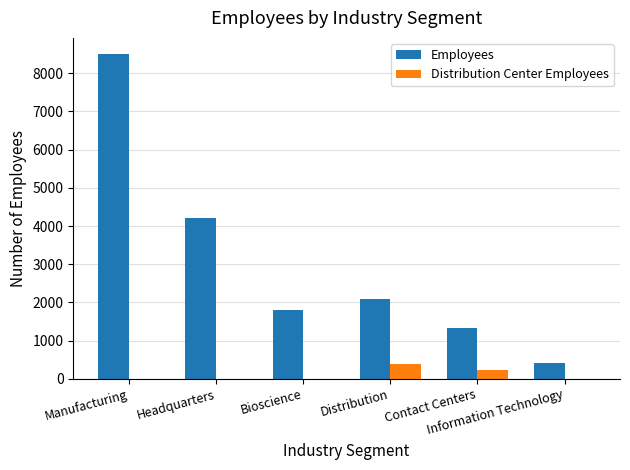

At which label does Distribution Center Employees reach its peak?

Distribution